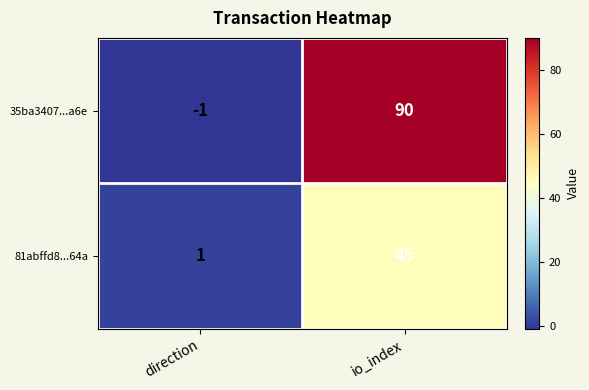

Is the value of 81abffd8...64a at io_index greater than the value of 35ba3407...a6e at io_index?

No